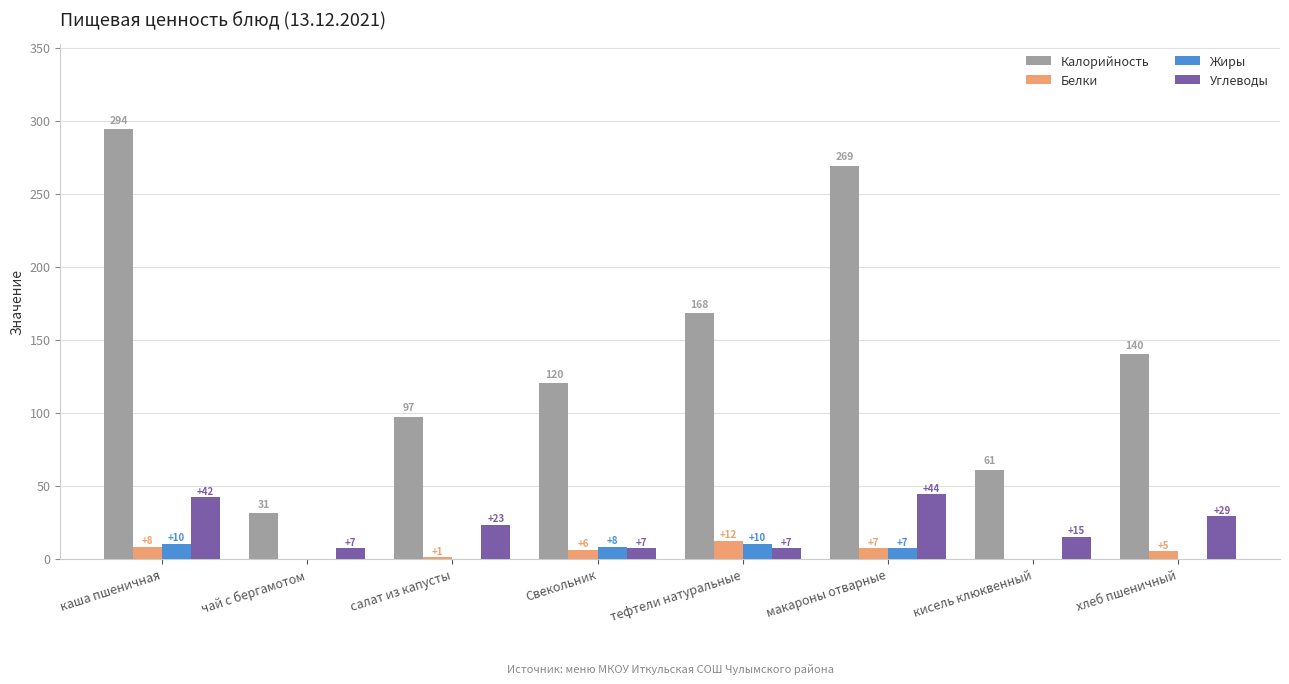

Which category has the highest value across all series?

каша пшеничная